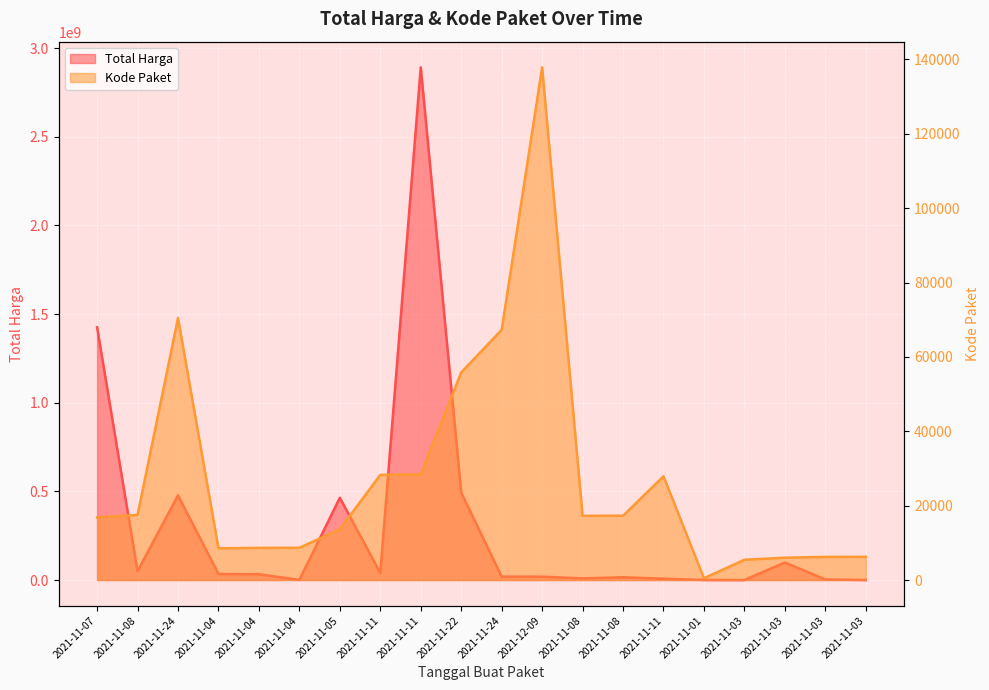

At which category is the sum across all series the highest?

2021-11-11